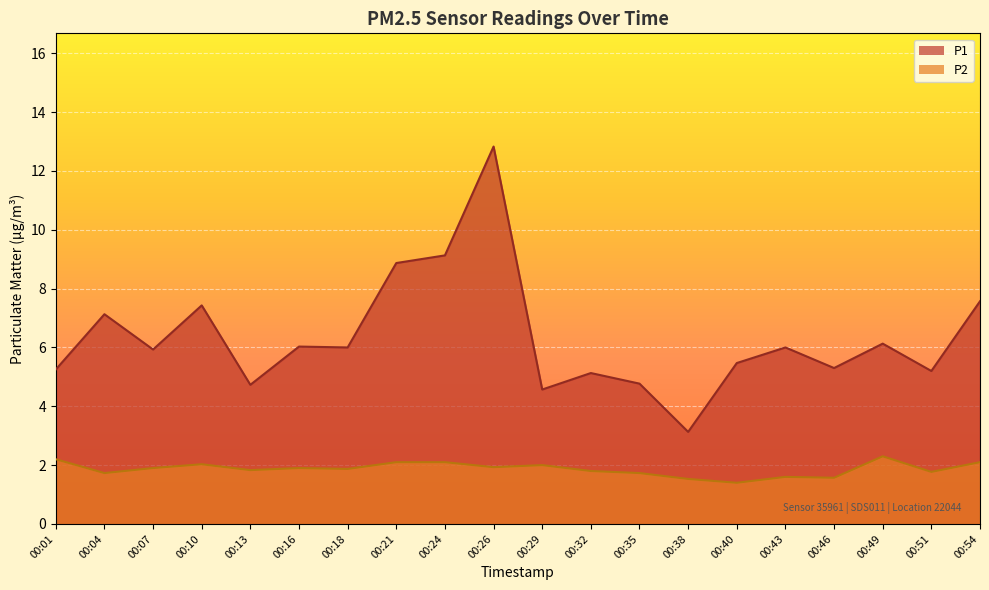

What is the maximum value for P2?

2.3